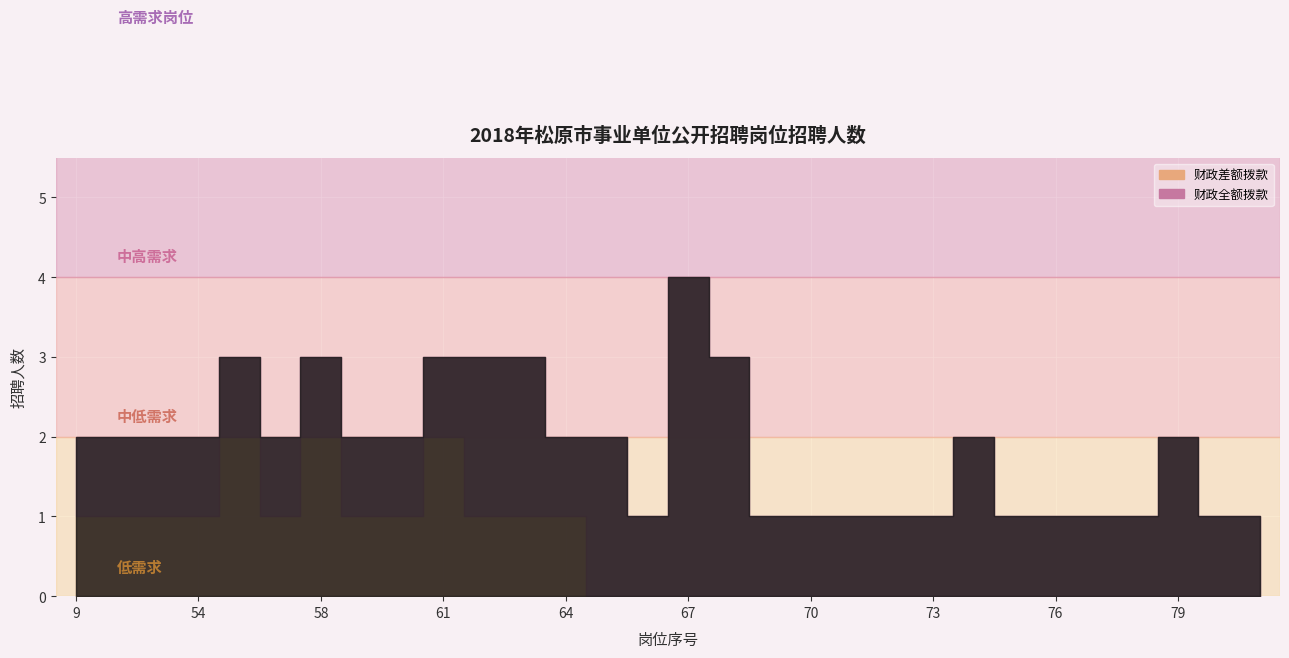

Rank the series by their average value, from lowest to highest.

财政差额拨款, 财政全额拨款